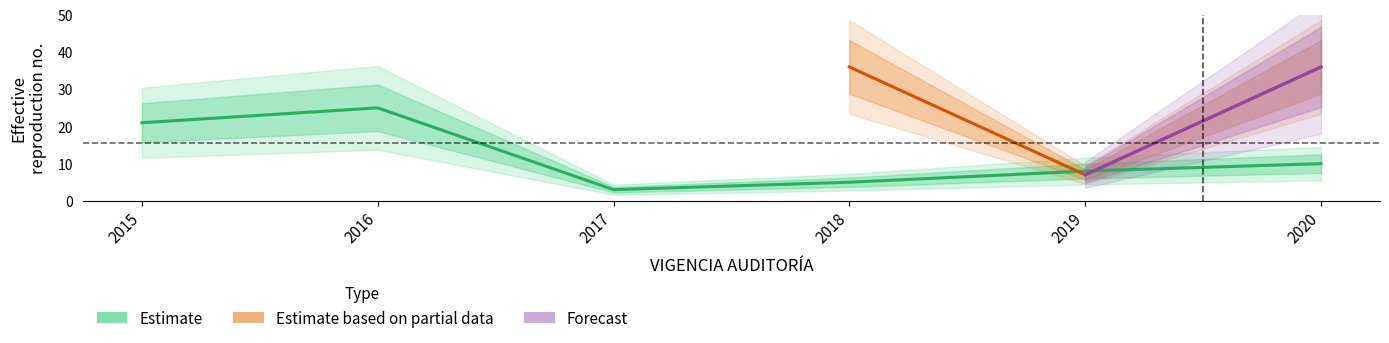

At which category is the sum across all series the highest?

2020